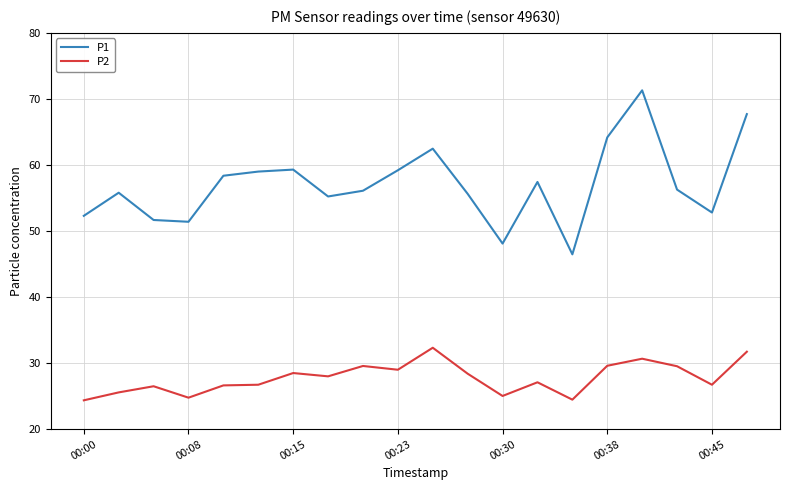

Rank the series by their average value, from highest to lowest.

P1, P2